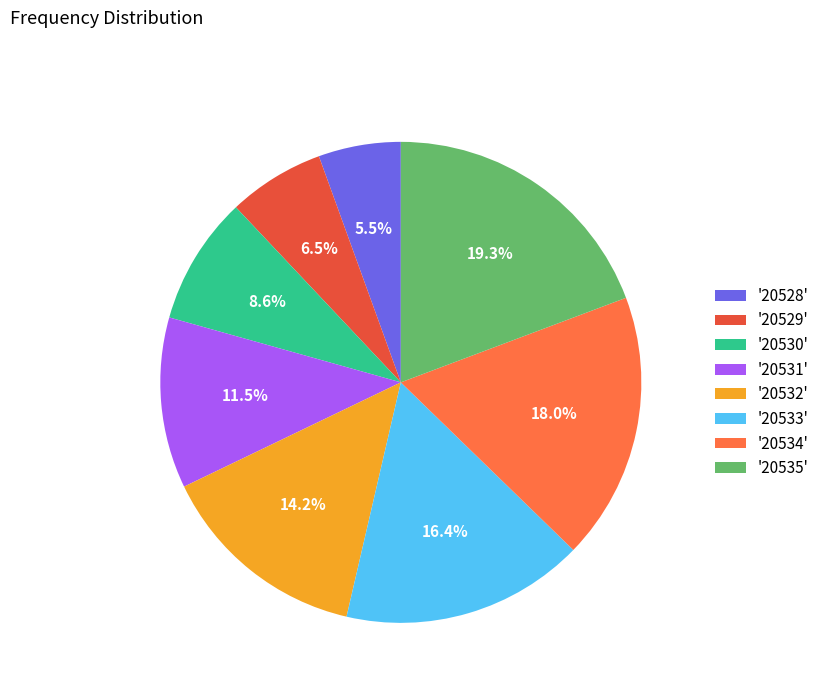

Which has a higher value, '20534' or '20530'?

'20534'